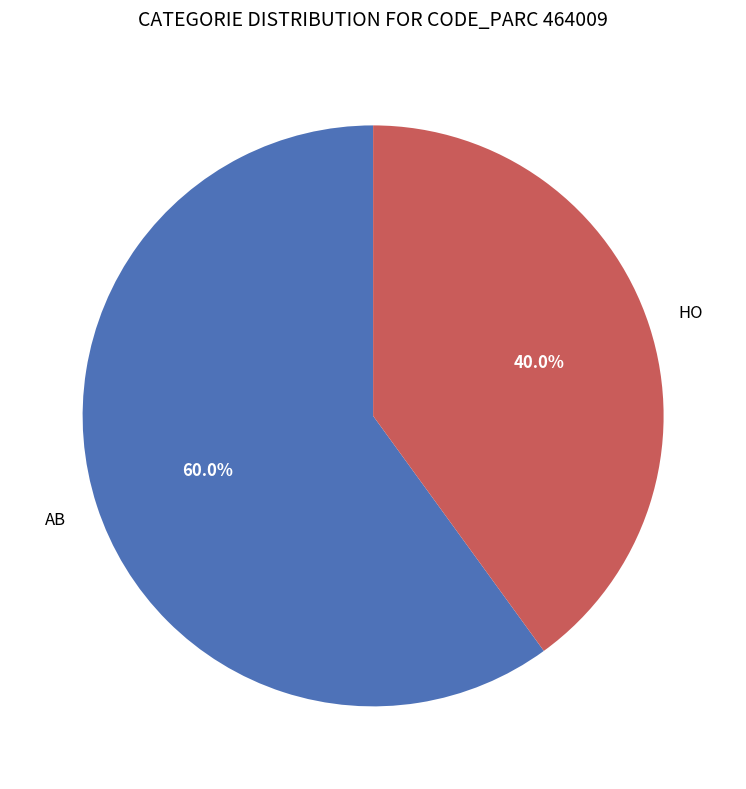

To the nearest percent, what portion does HO represent?

40%